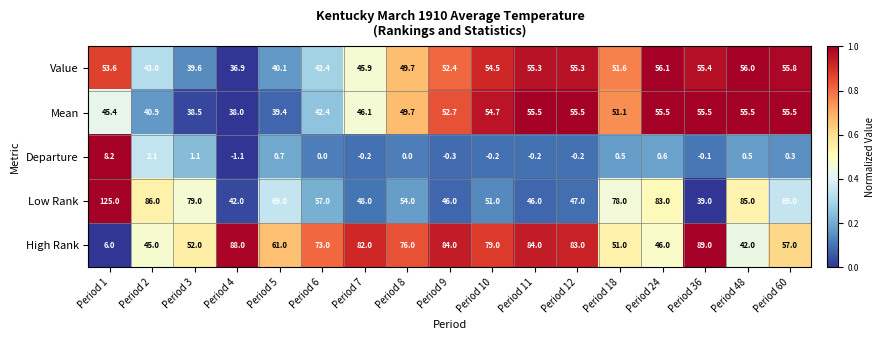

True or false: Value has a value of 51.6 at Period 18.

True